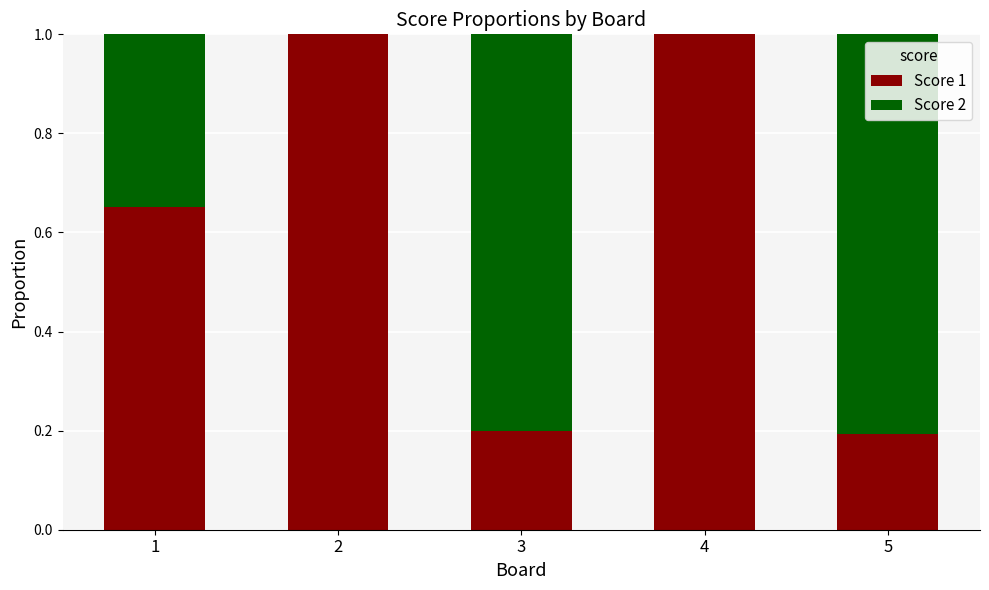

What is the maximum value for Score 1?

1.0